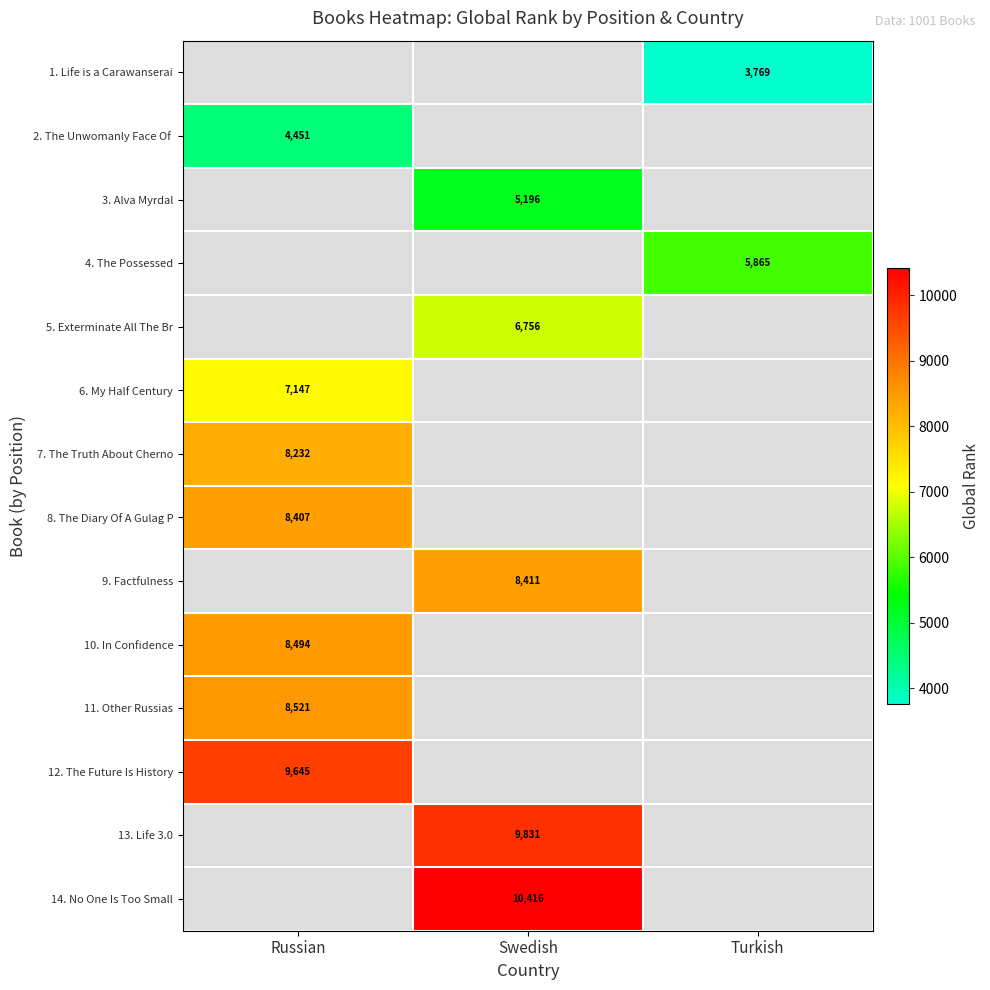

Is it true that 8. The Diary Of A Gulag P equals 2270 at Russian?

False